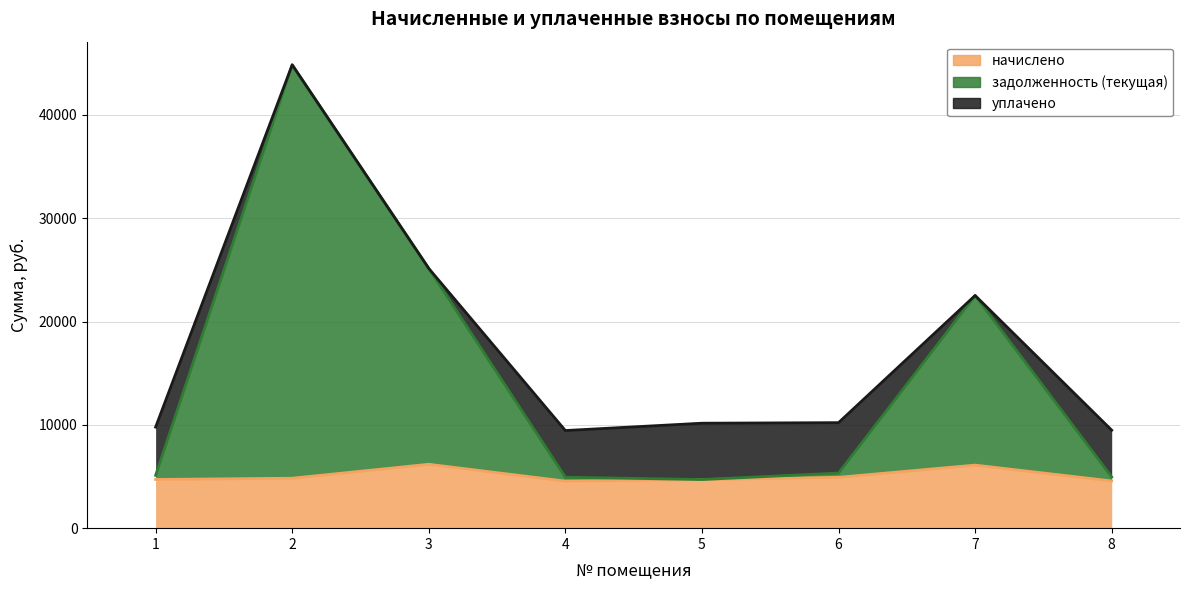

At which label does начислено reach its minimum?

4